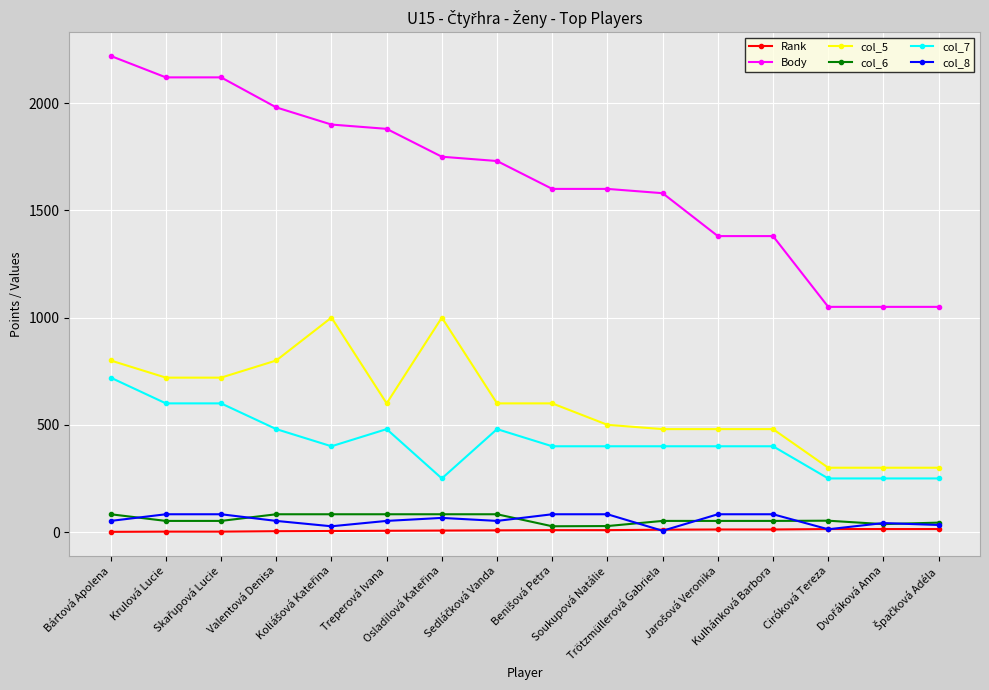

What is the difference between the maximum and second lowest values in the Body series?

1170